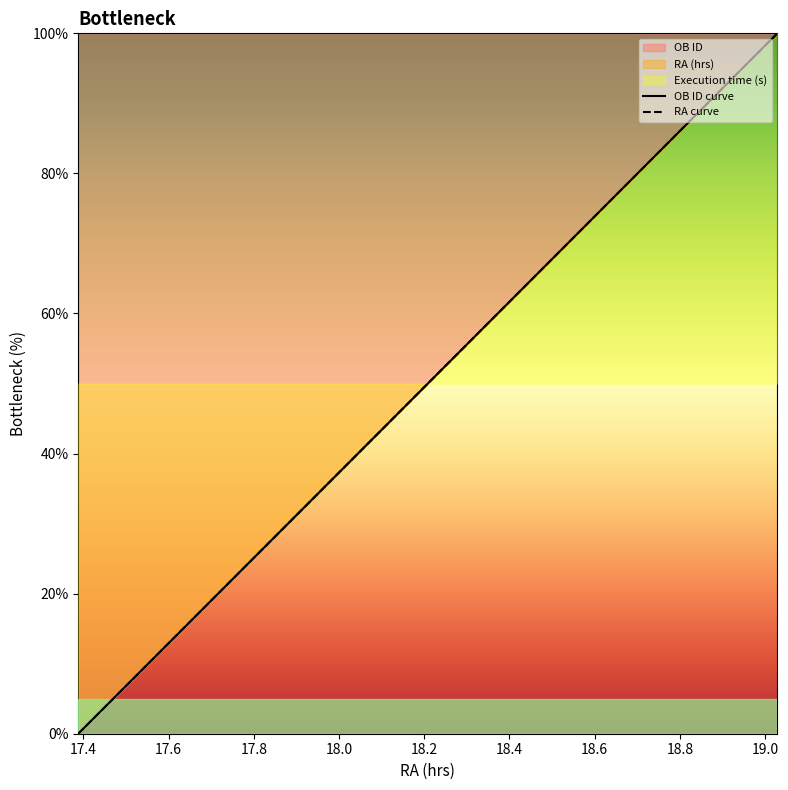

At which label is RA curve closest to 50?

18.8